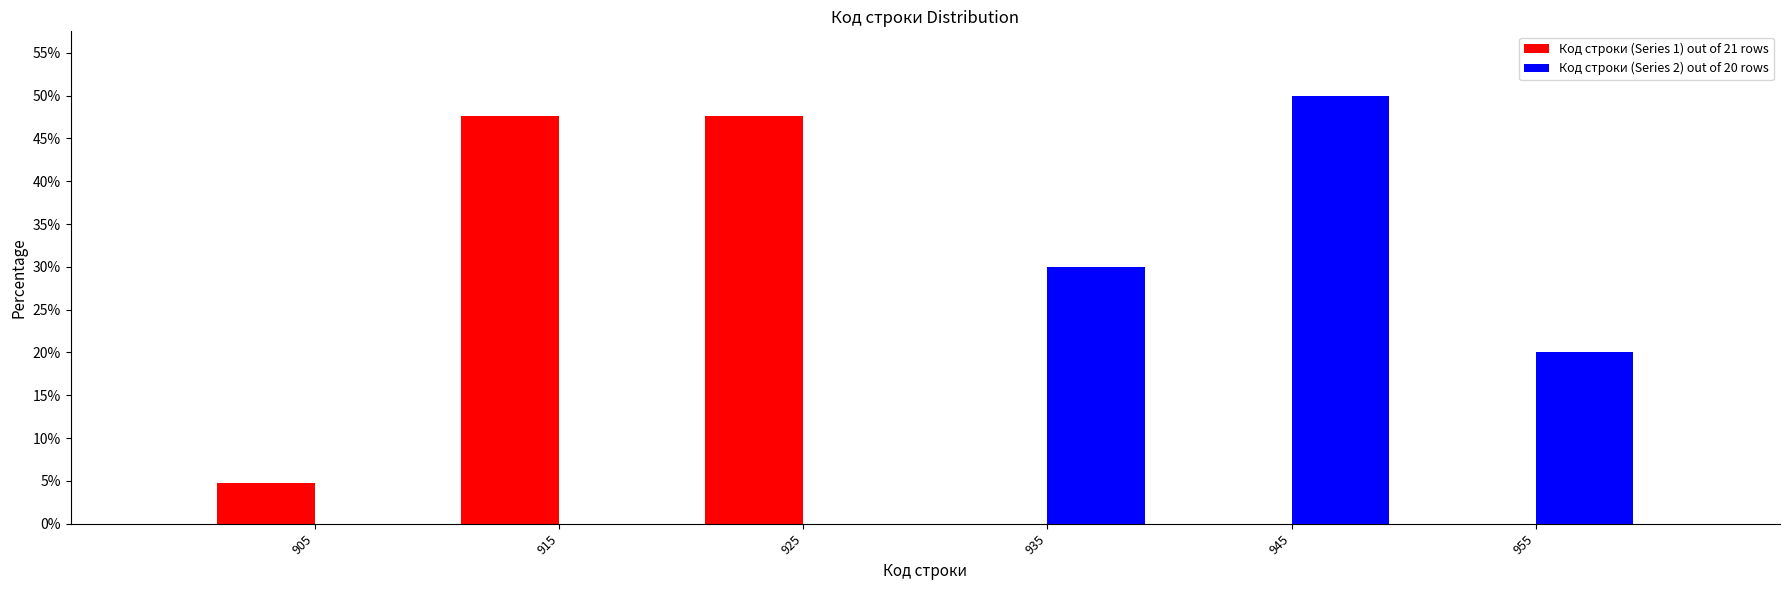

In the Код строки (Series 2) out of 20 rows series, which range on the x-axis has the tallest bar?

940 to 950